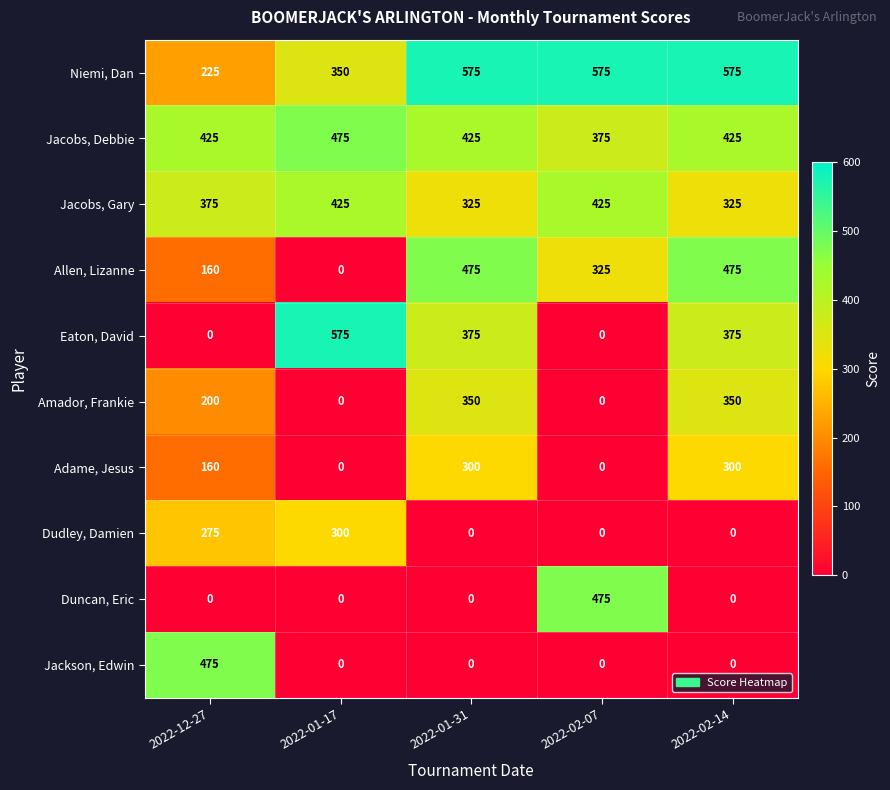

At how many categories does at least one series exceed 500?

4